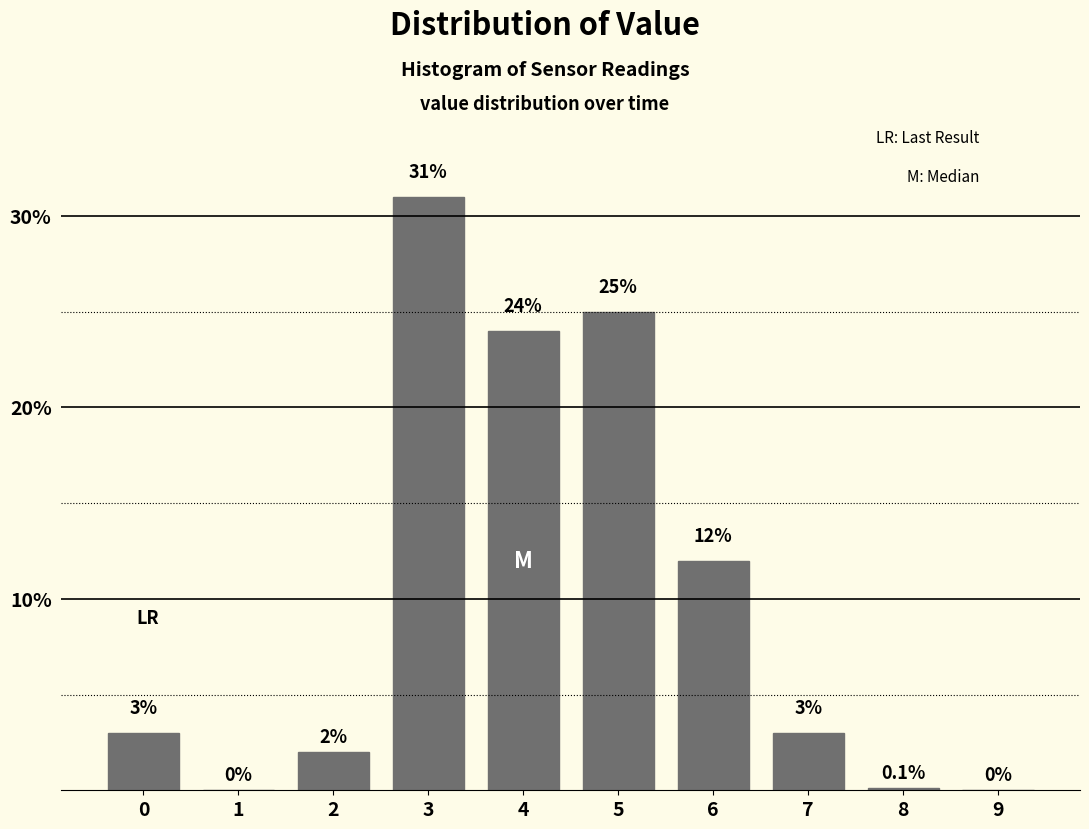

Reading left to right, list all the values displayed in this chart.

0=3.0	1=0.0	2=2.0	3=31.0	4=24.0	5=25.0	6=12.0	7=3.0	8=0.1	9=0.0